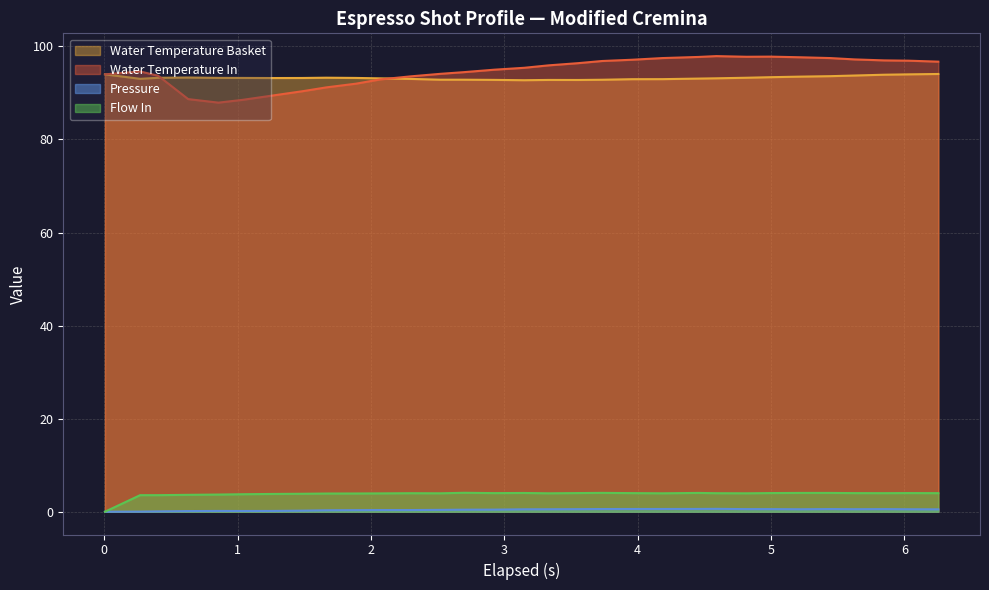

How many times do water_temperature_basket and water_temperature_in cross each other?

2